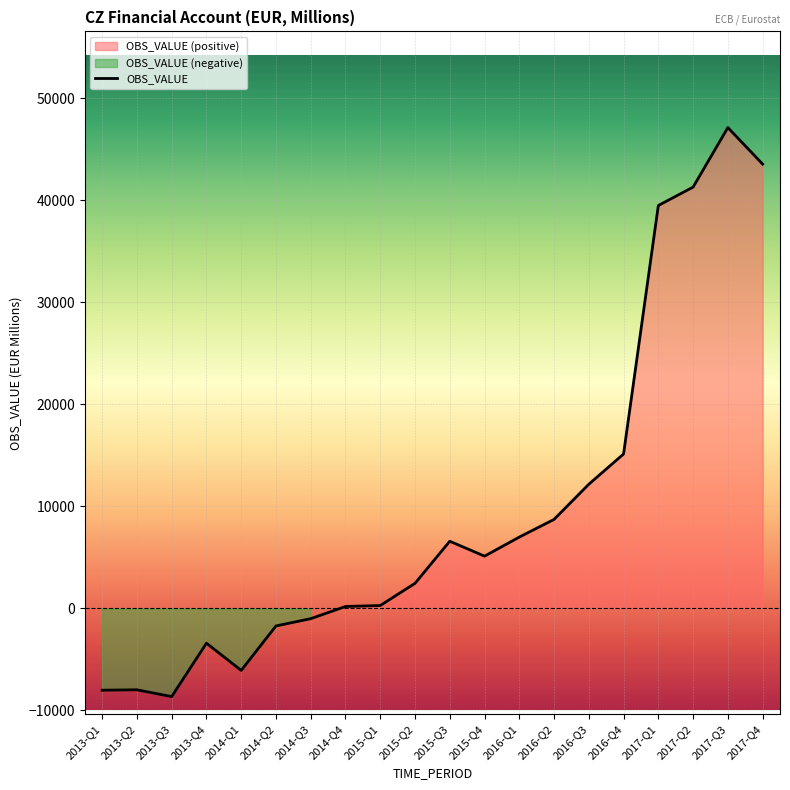

True or false: the data has more than 0 interior local peaks.

True